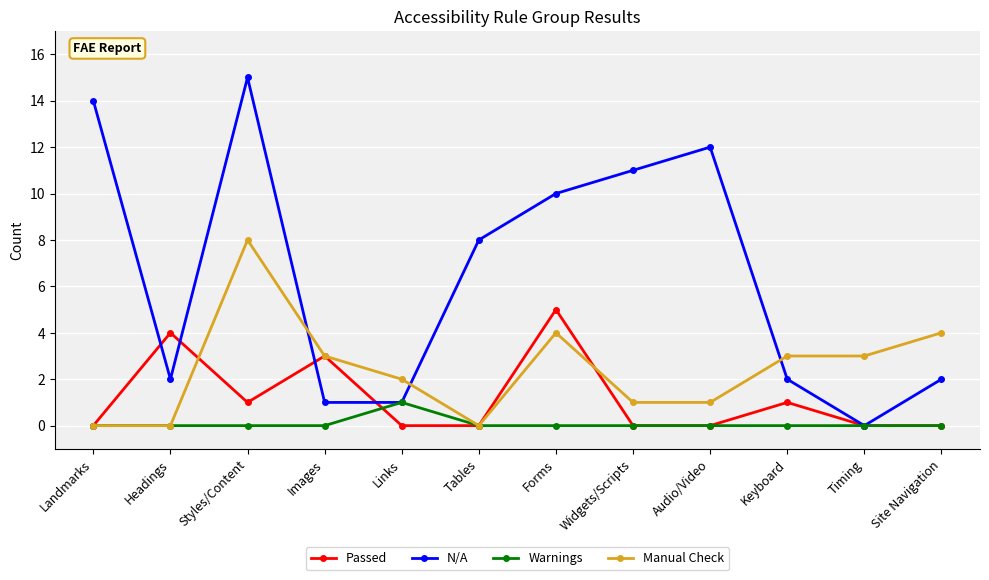

What is the label of the 2nd point from the left?

Headings